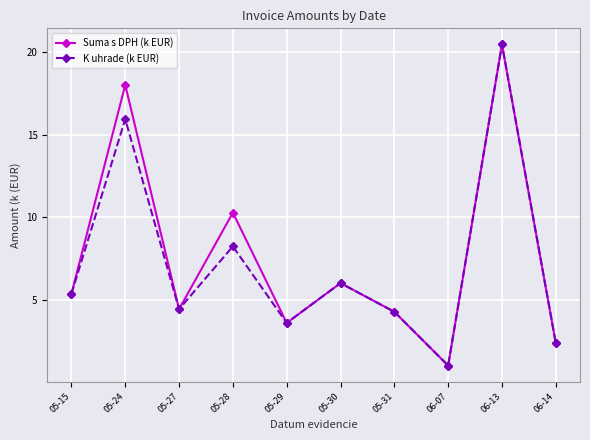

The value of K uhrade (k EUR) at 05-15 is 2.2. True or false?

False